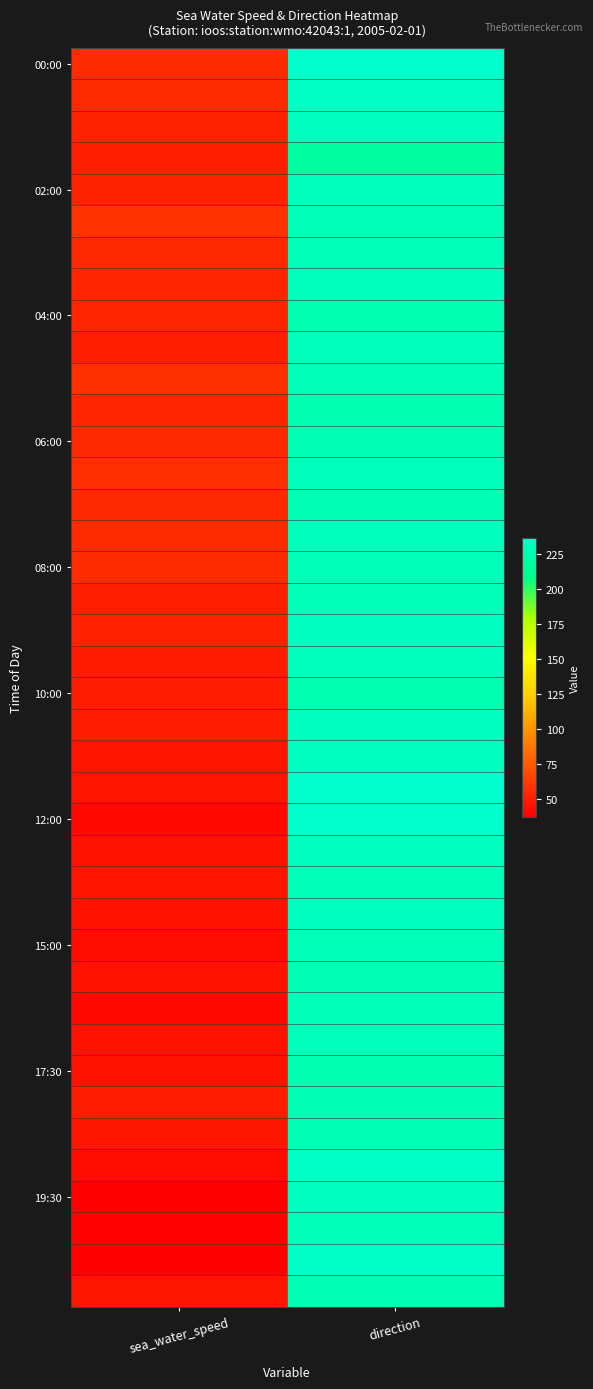

Which label corresponds to the smallest value in the chart?

sea_water_speed